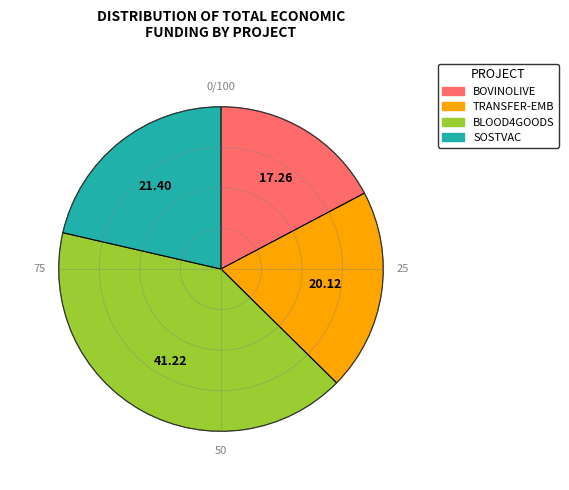

Between TRANSFER-EMB and BOVINOLIVE, which is larger?

TRANSFER-EMB